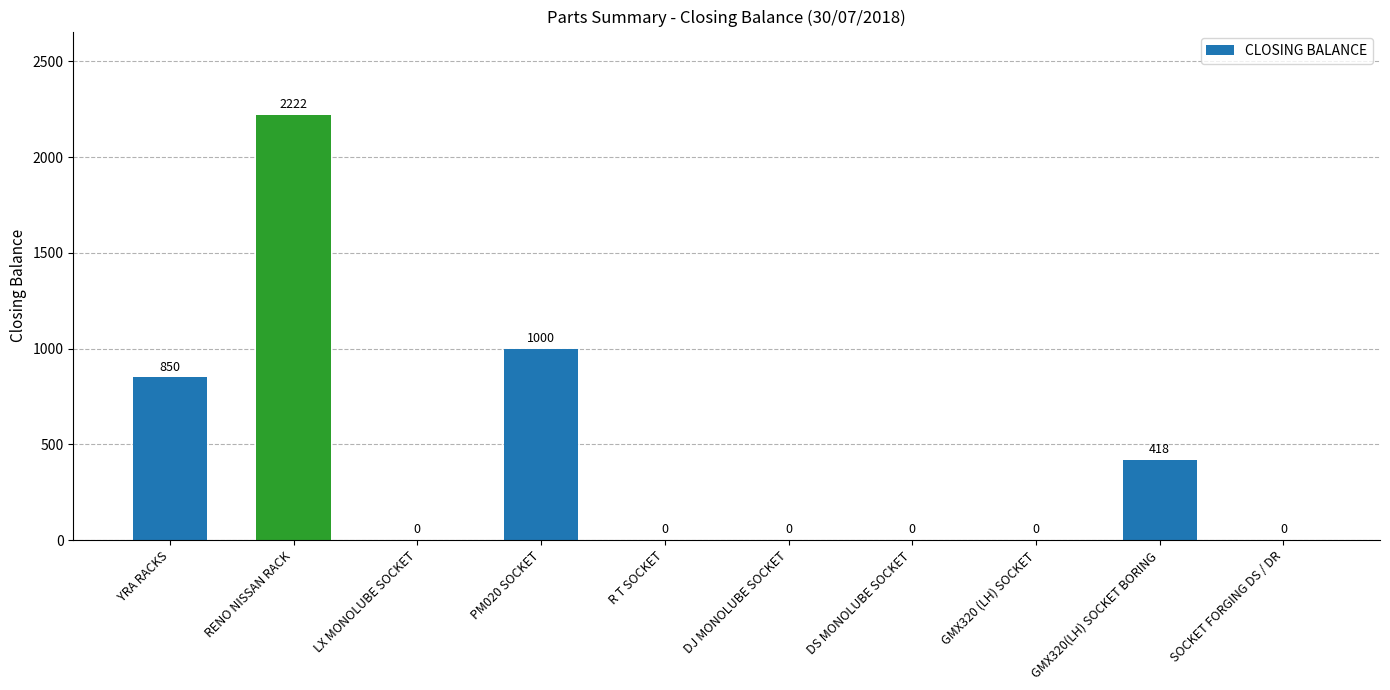

What is the change in value from PM020 SOCKET to R T SOCKET?

-1000